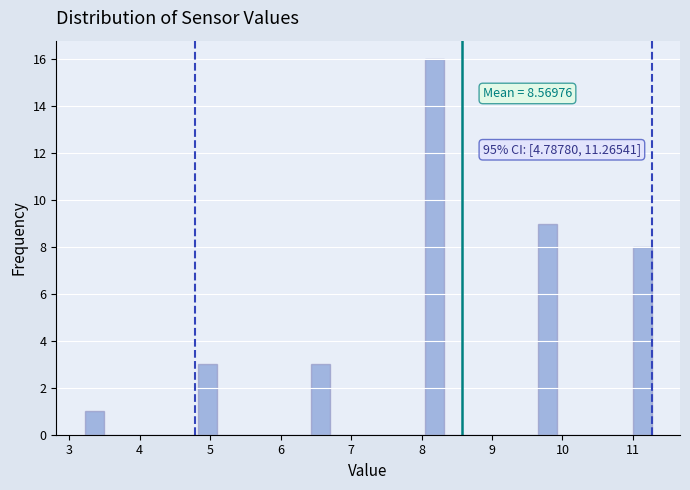

Read against the x-axis, roughly where is the centre of the tallest bar?

8.2